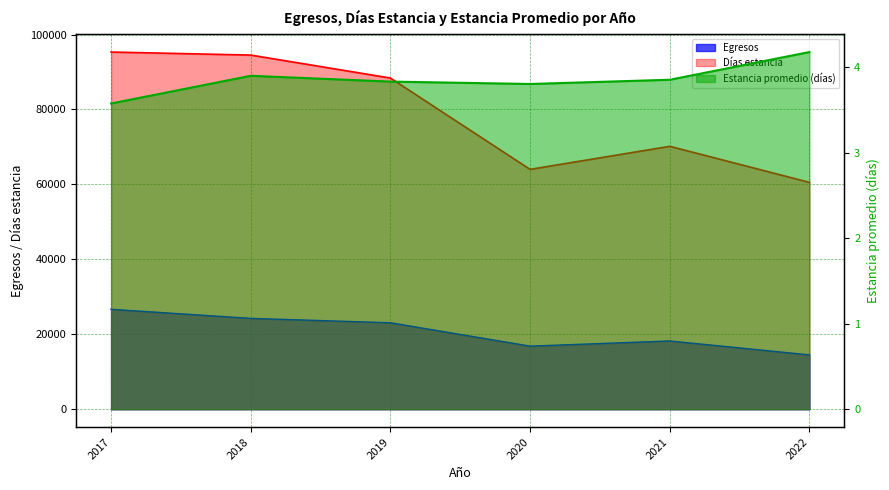

Reading left to right, extract all data points from this chart.

Egresos: 2017=26668.0	2018=24245.0	2019=23075.0	2020=16834.0	2021=18217.0	2022=14498.0
Días estancia: 2017=95328.0	2018=94521.0	2019=88391.0	2020=64012.0	2021=70173.0	2022=60544.0
Estancia promedio (días): 2017=3.6	2018=3.9	2019=3.8	2020=3.8	2021=3.9	2022=4.2